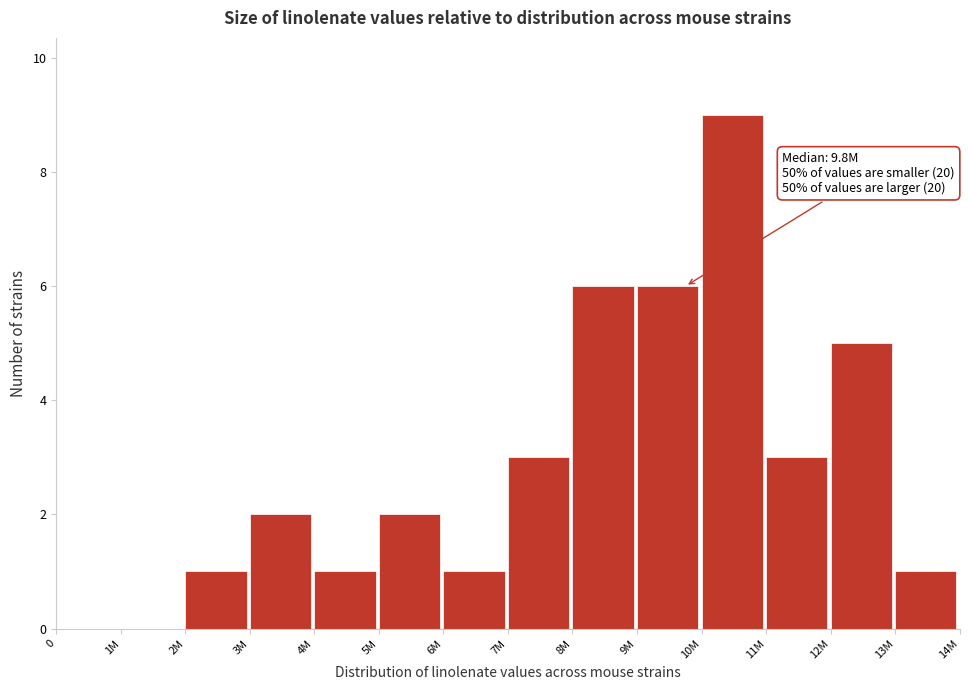

Reading left to right, extract all data points from this chart.

0=0	1M=0	2M=1	3M=2	4M=1	5M=2	6M=1	7M=3	8M=6	9M=6	10M=9	11M=3	12M=5	13M=1